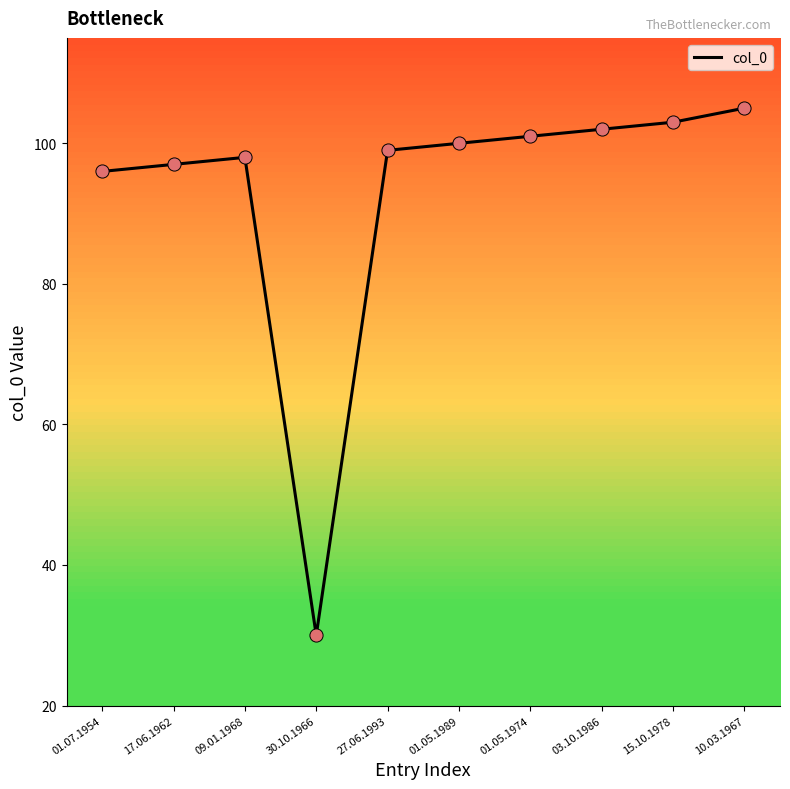

What is the ratio of the value at 01.07.1954 to the value at 01.05.1989?

1.0